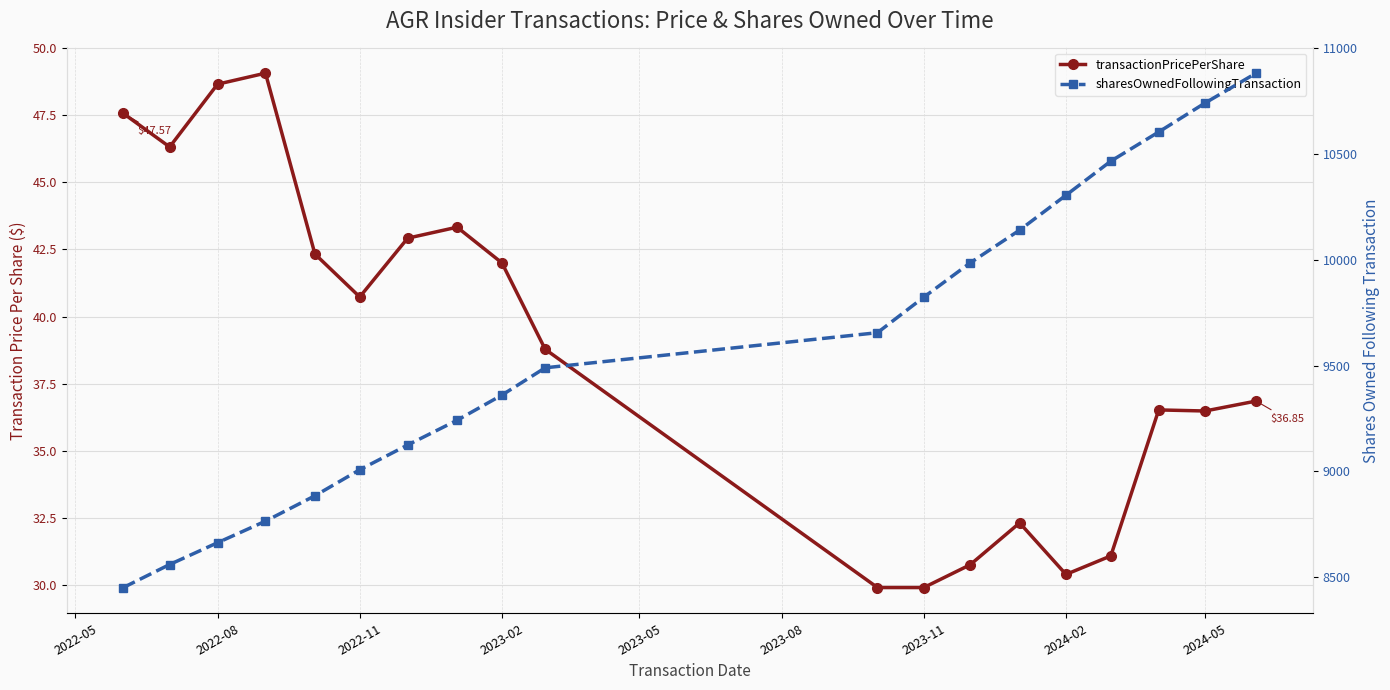

The sharesOwnedFollowingTransaction series shows 5546.6 at 2022-08. True or false?

False